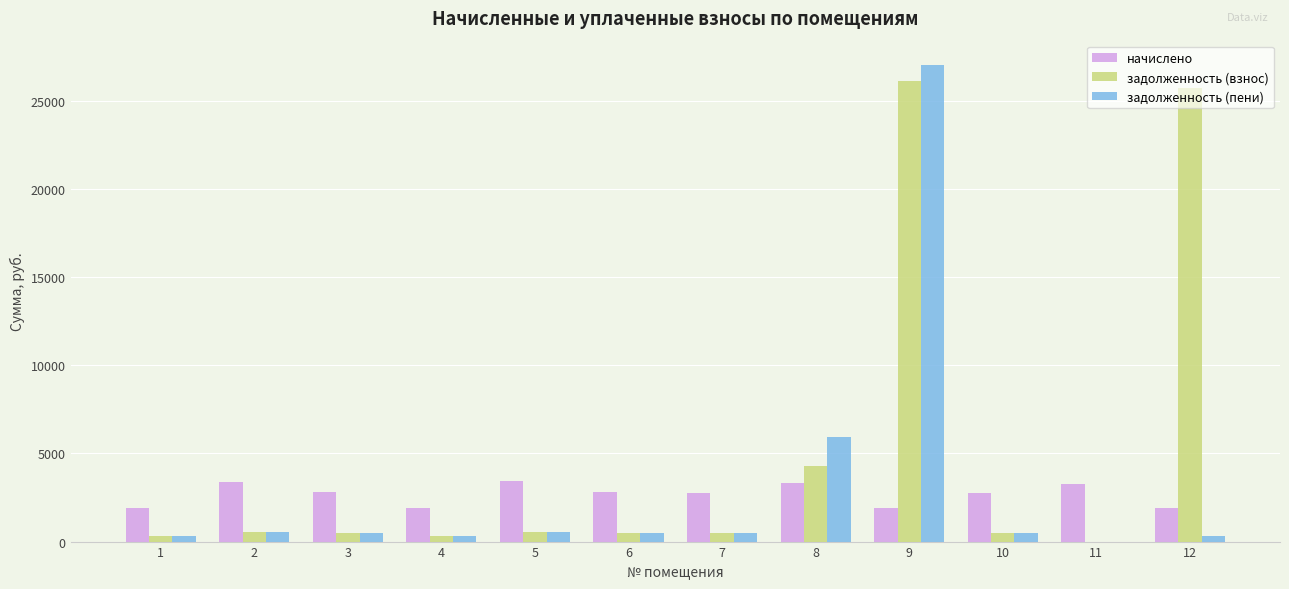

Is the value of начислено at 11 greater than the value of задолженность (взнос) at 8?

No